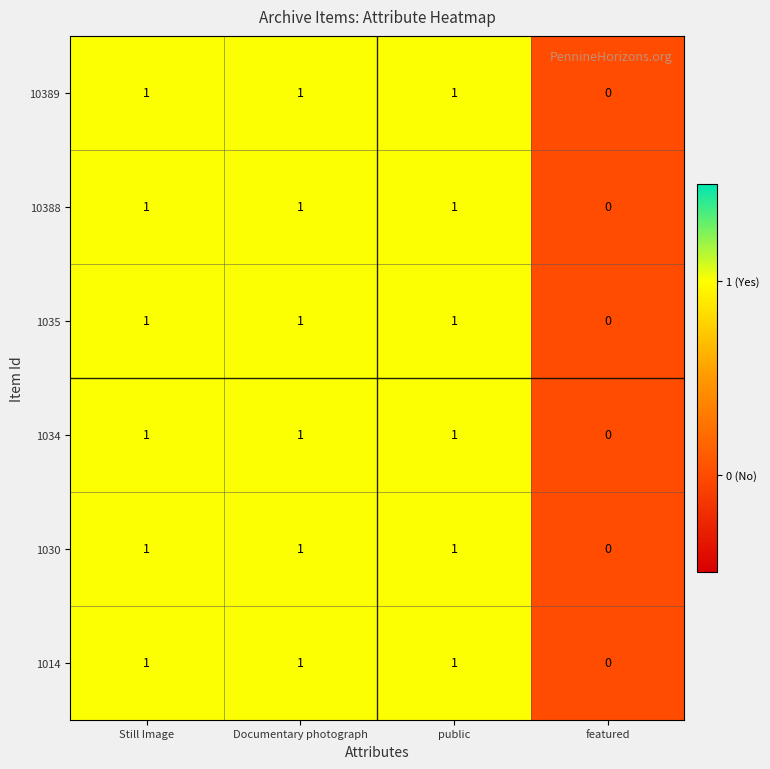

What is the maximum value for 10388?

1